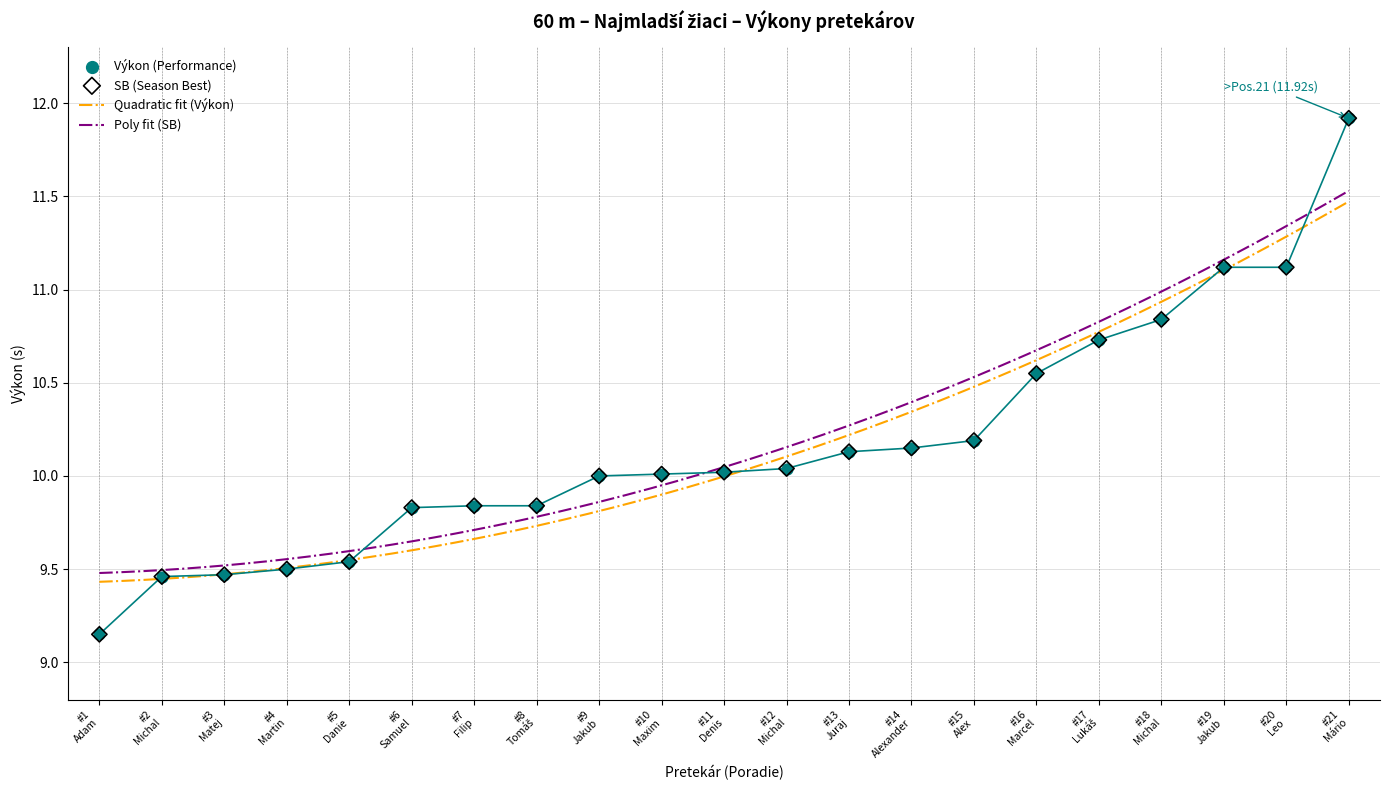

True or false: Quadratic fit (Výkon) and Poly fit (SB) intersect in this chart.

False